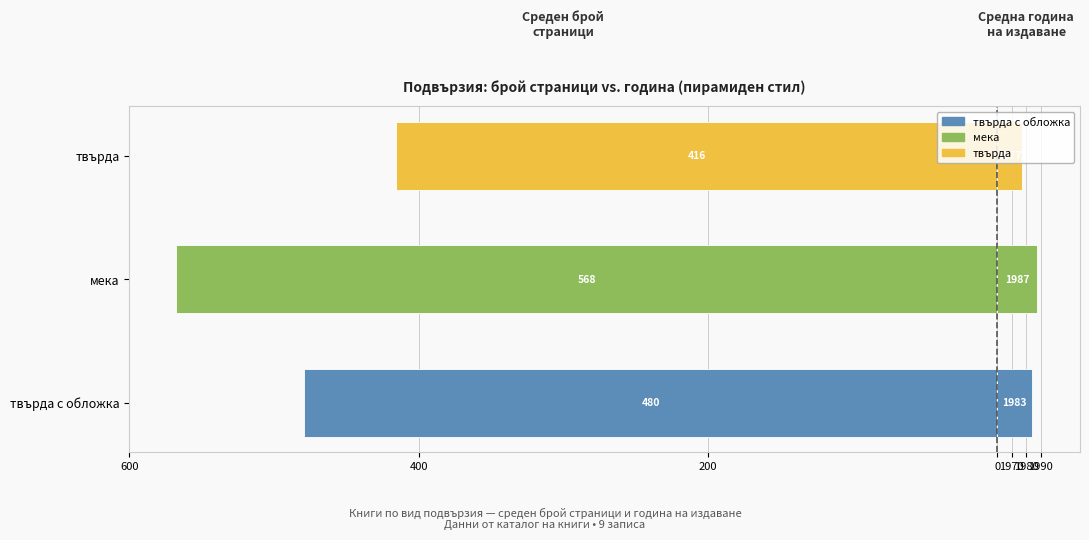

What is the average value of the Avg pageCount series?

-487.8